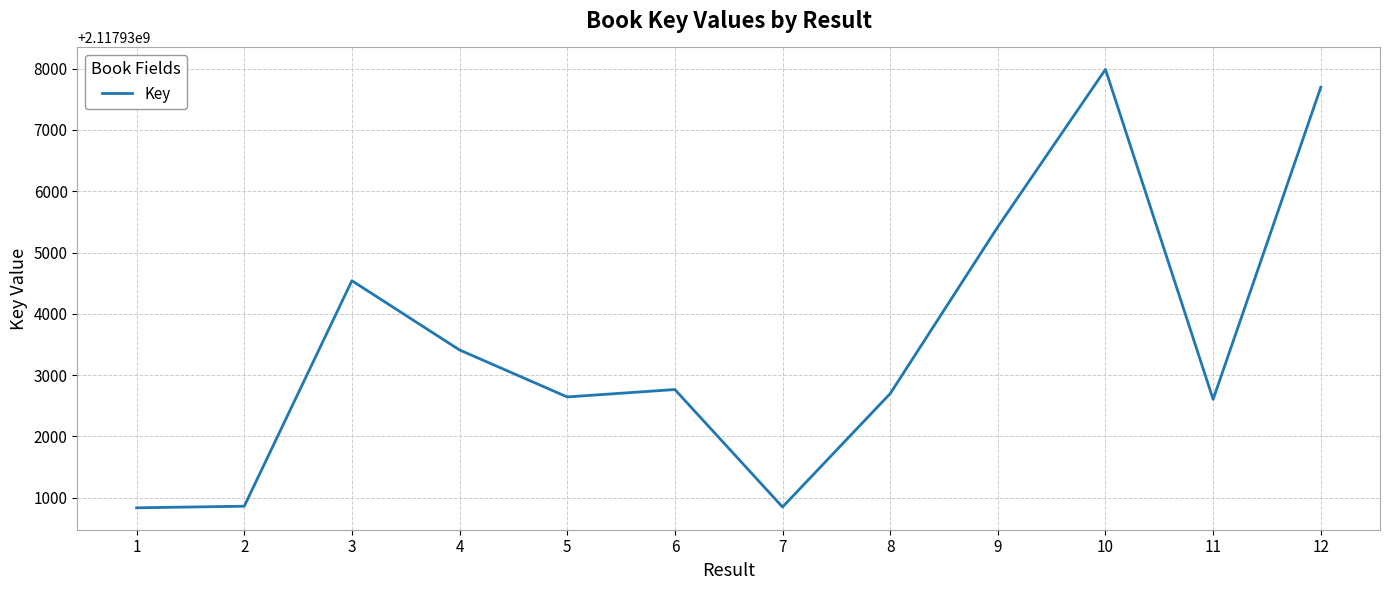

Is it true that the value at 12 is 2117937696?

True